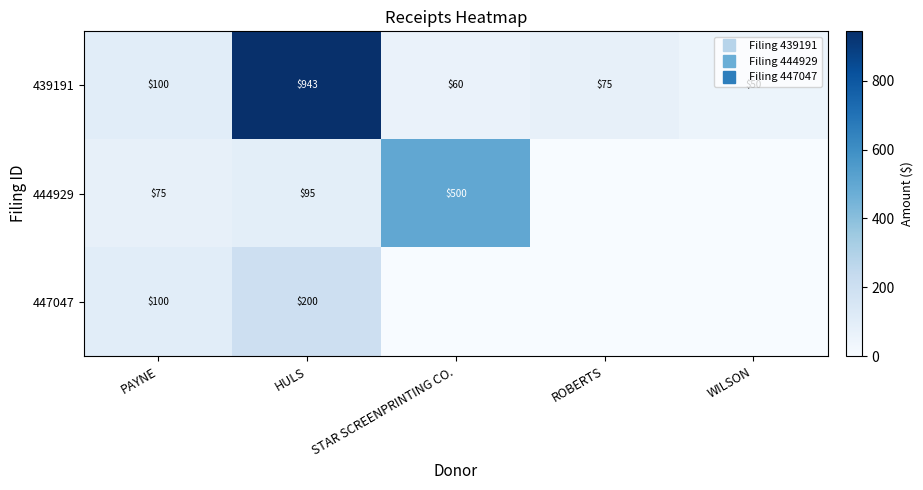

Rank the series by their average value, from highest to lowest.

439191, 444929, 447047